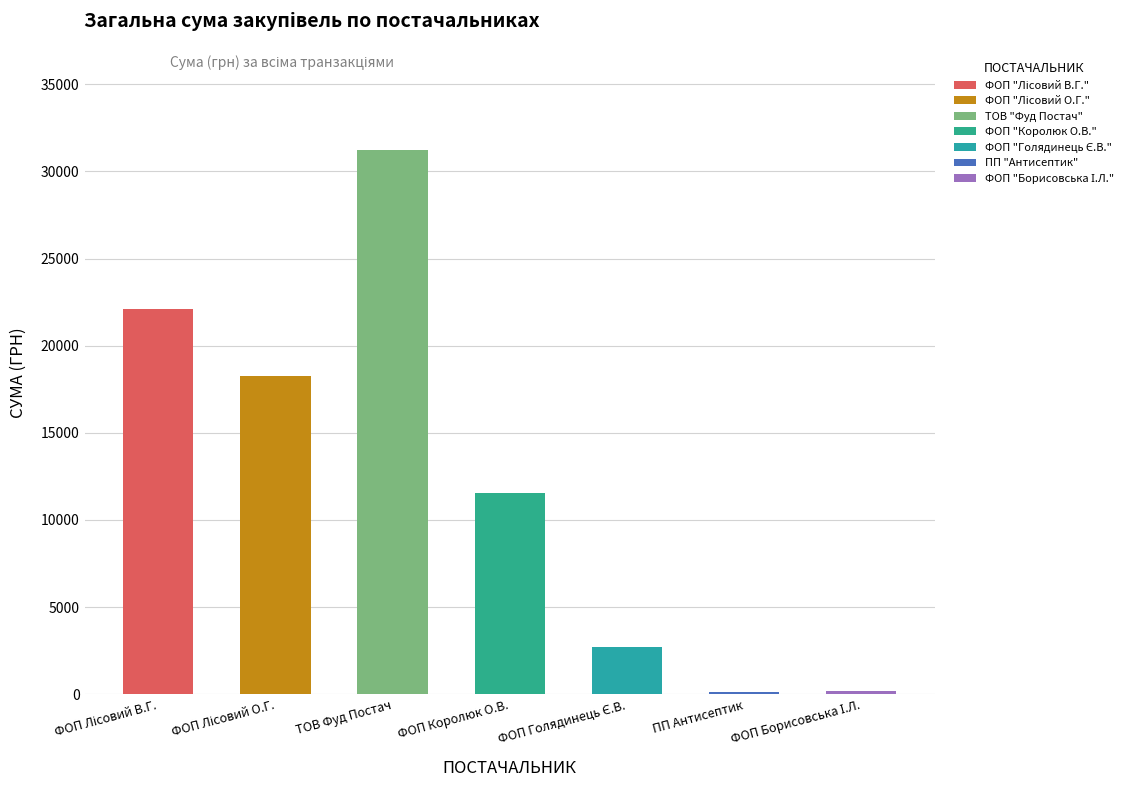

What is the maximum value shown in the chart?

31231.2